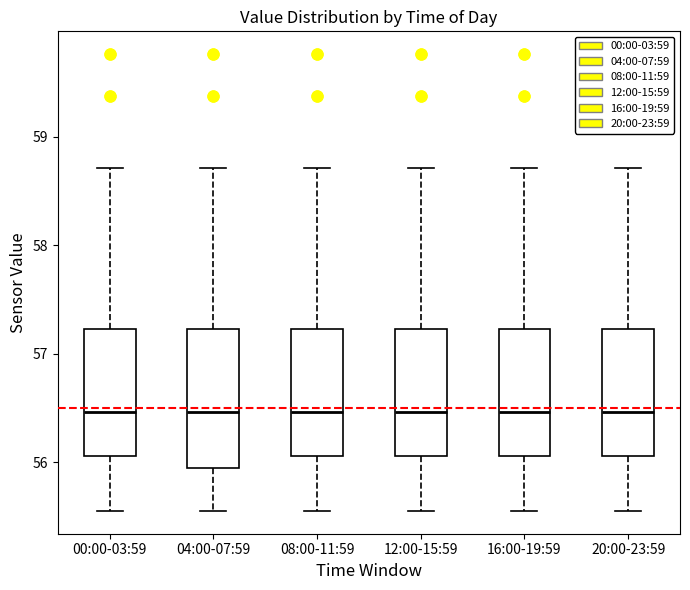

Where does the median line of the box for 16:00-19:59 sit on the y-axis? The values are not printed on the chart, so give them approximately, as read against the axis.

56.5